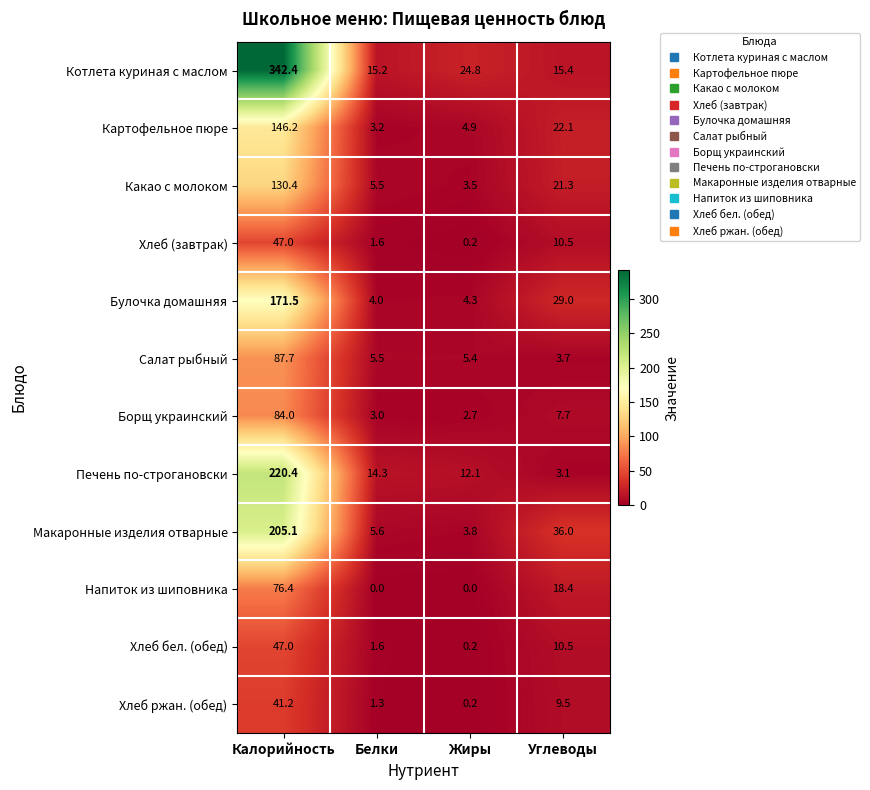

What is the average value of the Хлеб ржан. (обед) series?

13.1